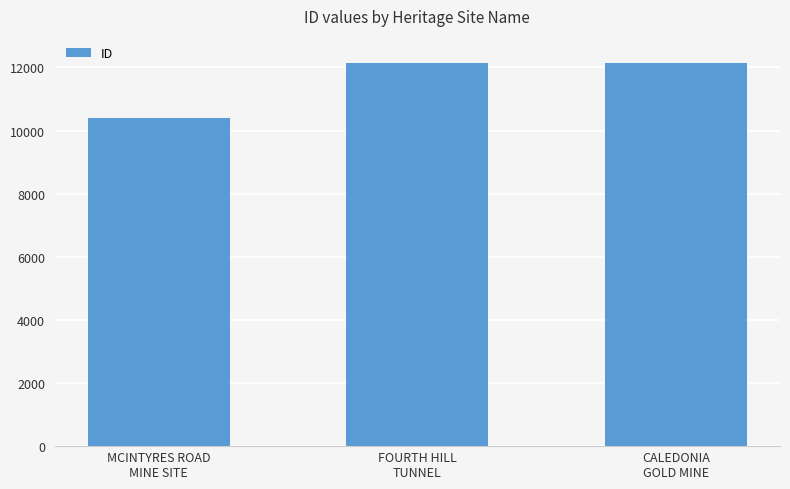

What is the average value?

11567